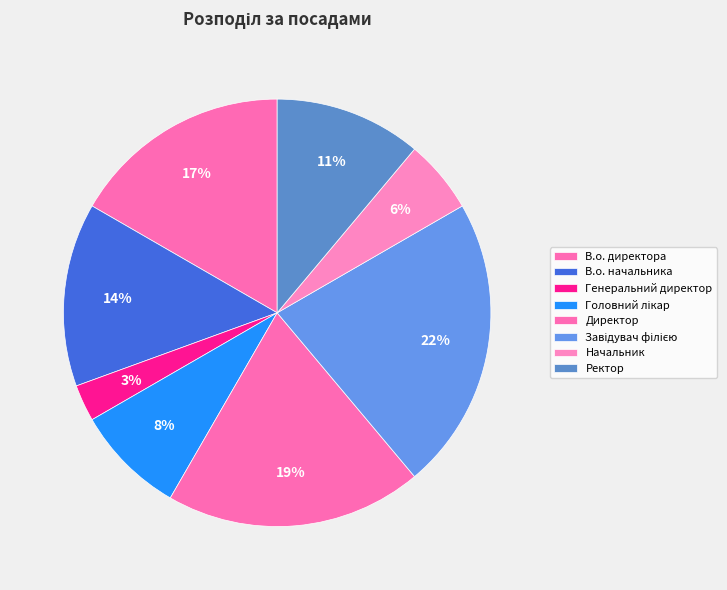

Between Начальник and Директор, which is larger?

Директор